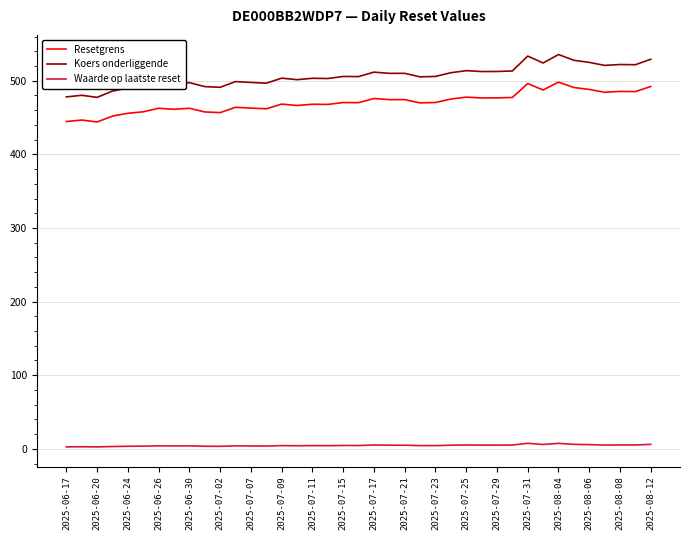

True or false: Resetgrens and Koers onderliggende intersect in this chart.

False